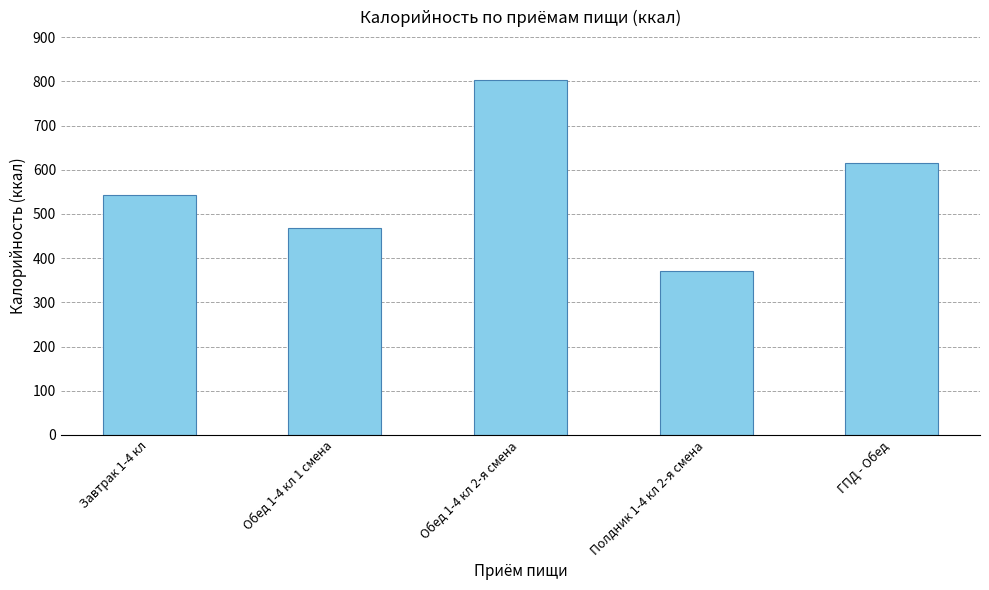

How many bars are there in total?

5